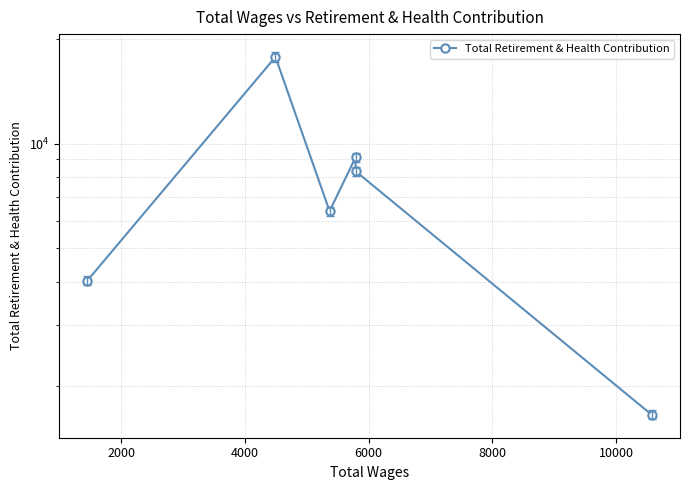

Is it true that the value at 10000 is 382?

False